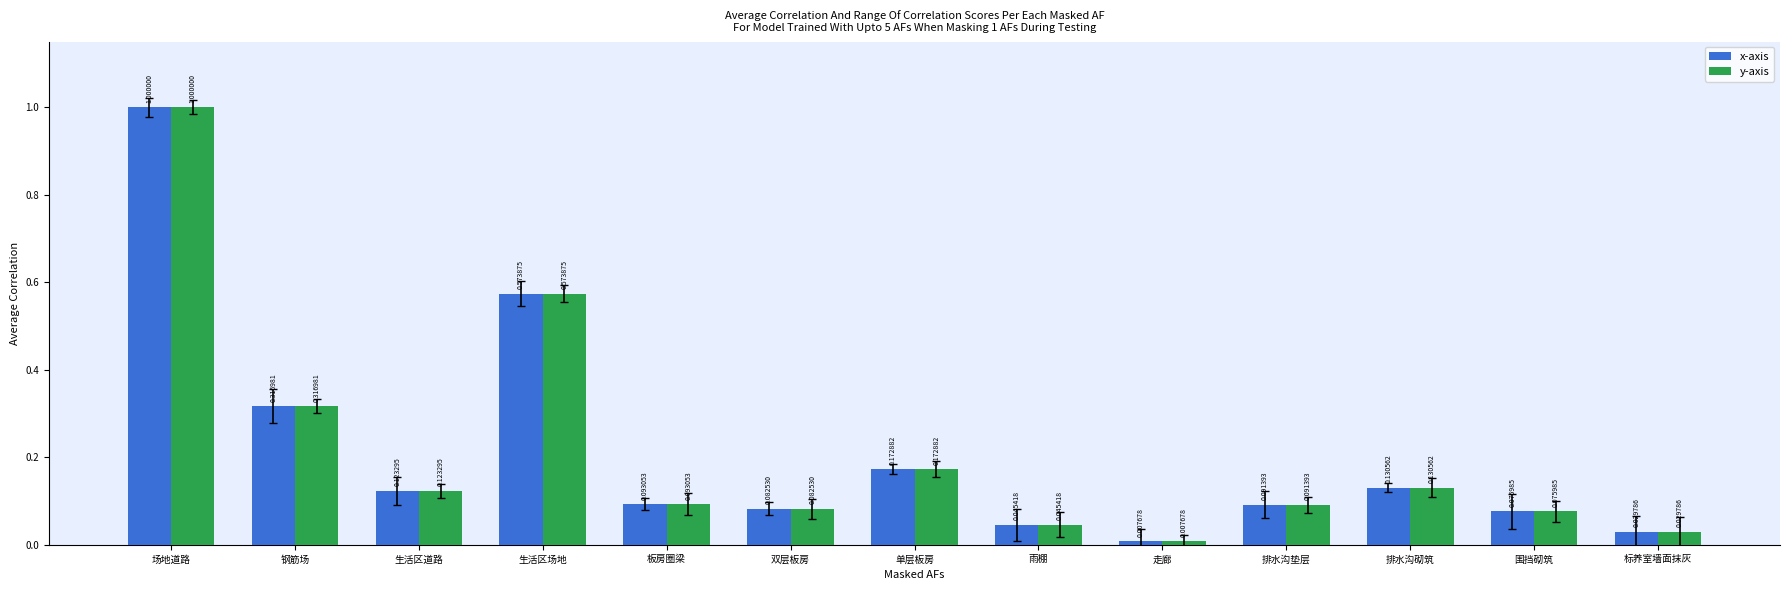

Which category has the lowest value in the y-axis series?

走廊